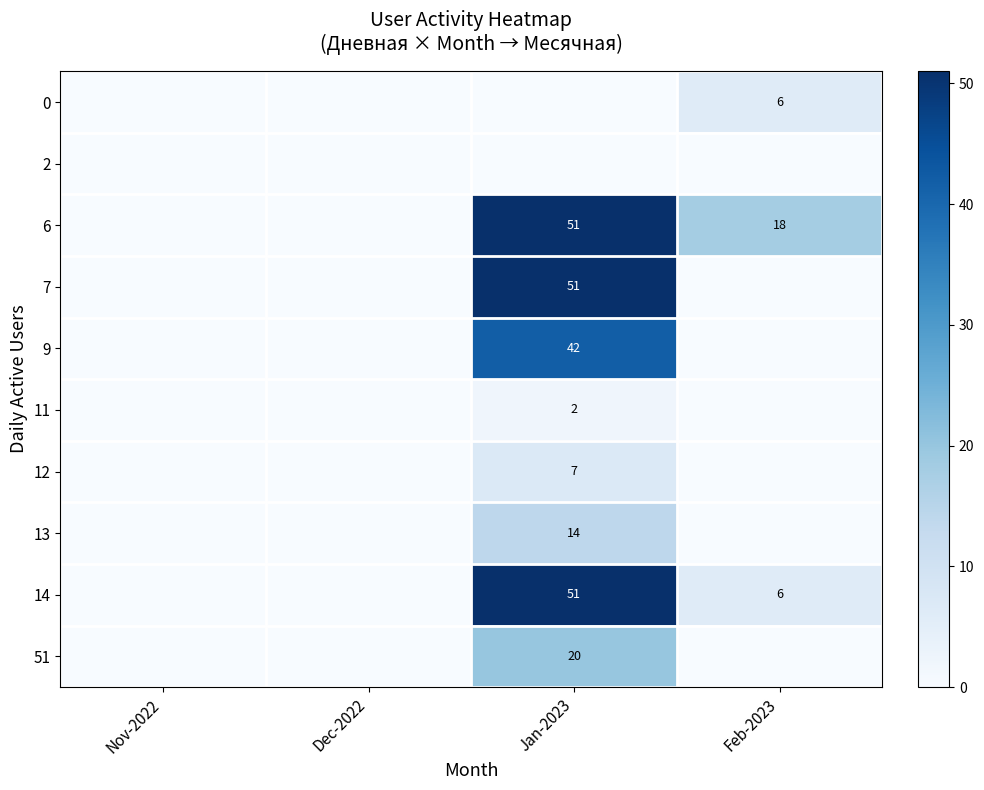

True or false: 14 has a value of 6 at Feb-2023.

True